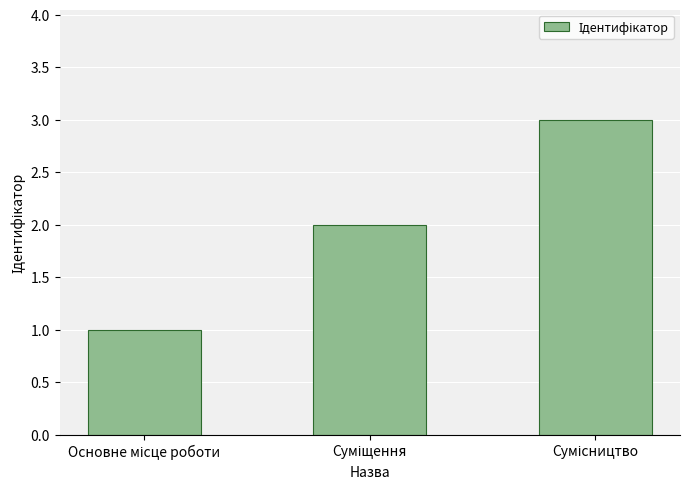

What is the maximum value shown in the chart?

3